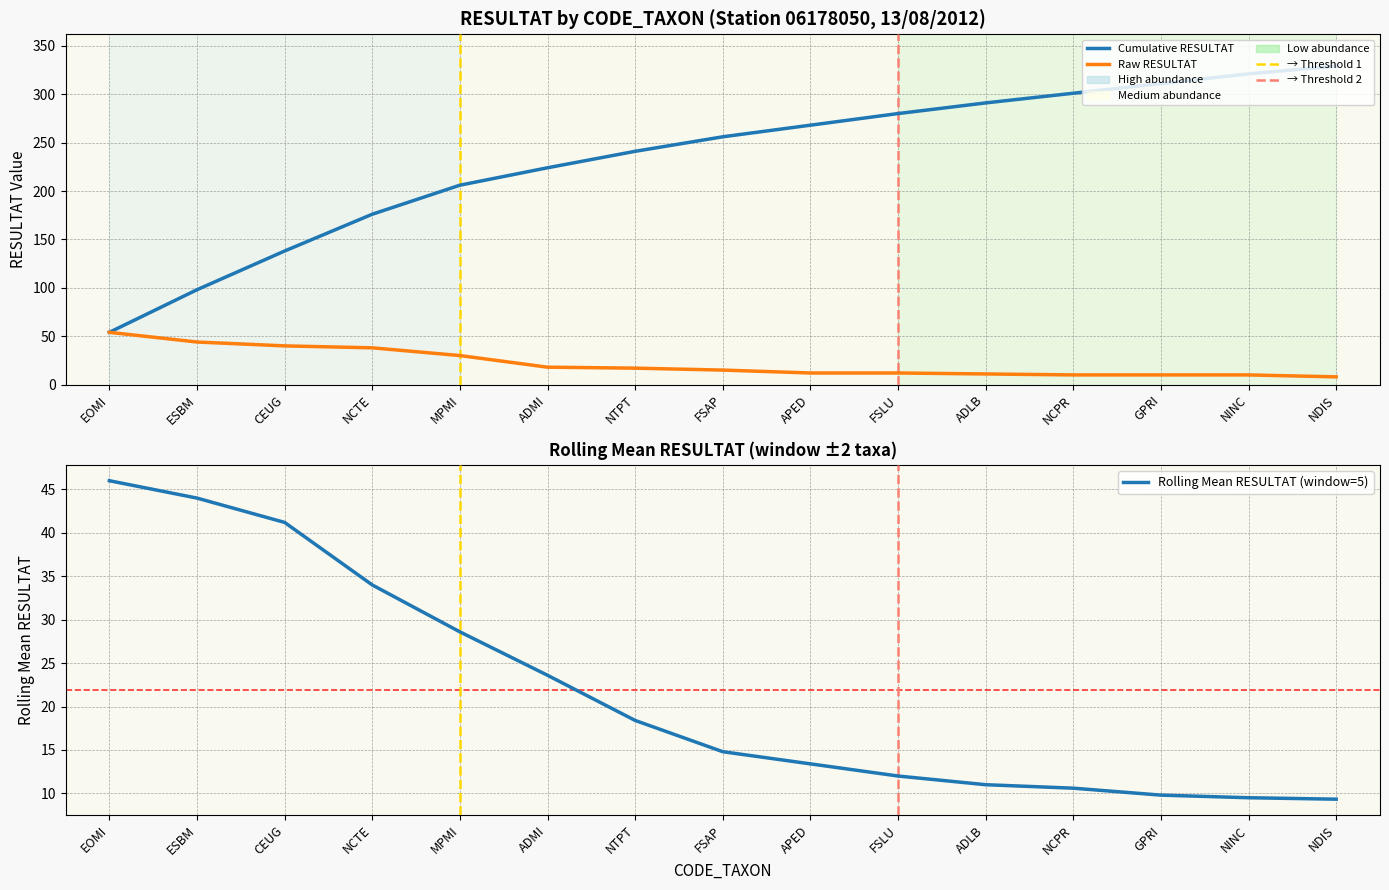

Where is Cumulative RESULTAT nearest to the value 191?

NCTE